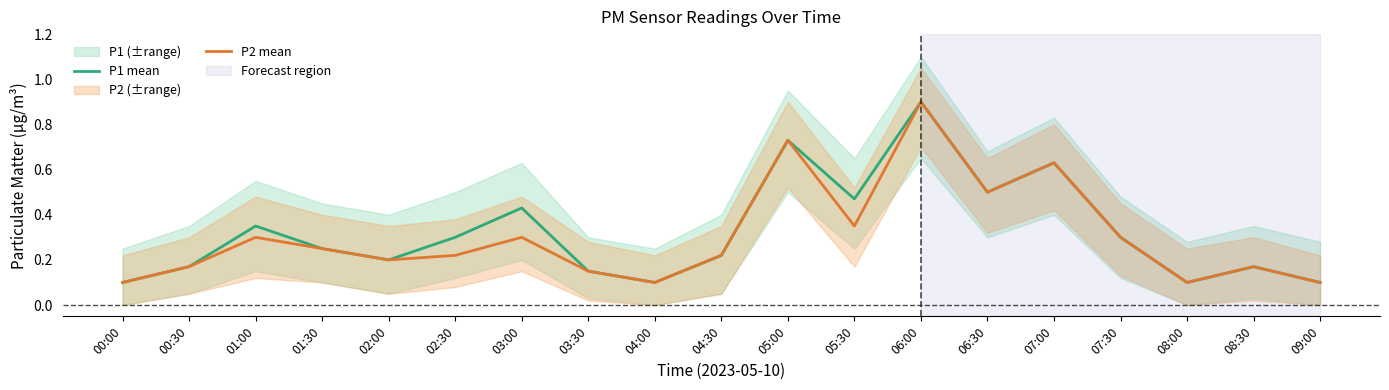

Reading right to left, what are all the values shown in this chart?

P1 mean: 0.1	0.2	0.1	0.3	0.6	0.5	0.9	0.5	0.7	0.2	0.1	0.1	0.4	0.3	0.2	0.2	0.3	0.2	0.1
P2 mean: 0.1	0.2	0.1	0.3	0.6	0.5	0.9	0.3	0.7	0.2	0.1	0.1	0.3	0.2	0.2	0.2	0.3	0.2	0.1